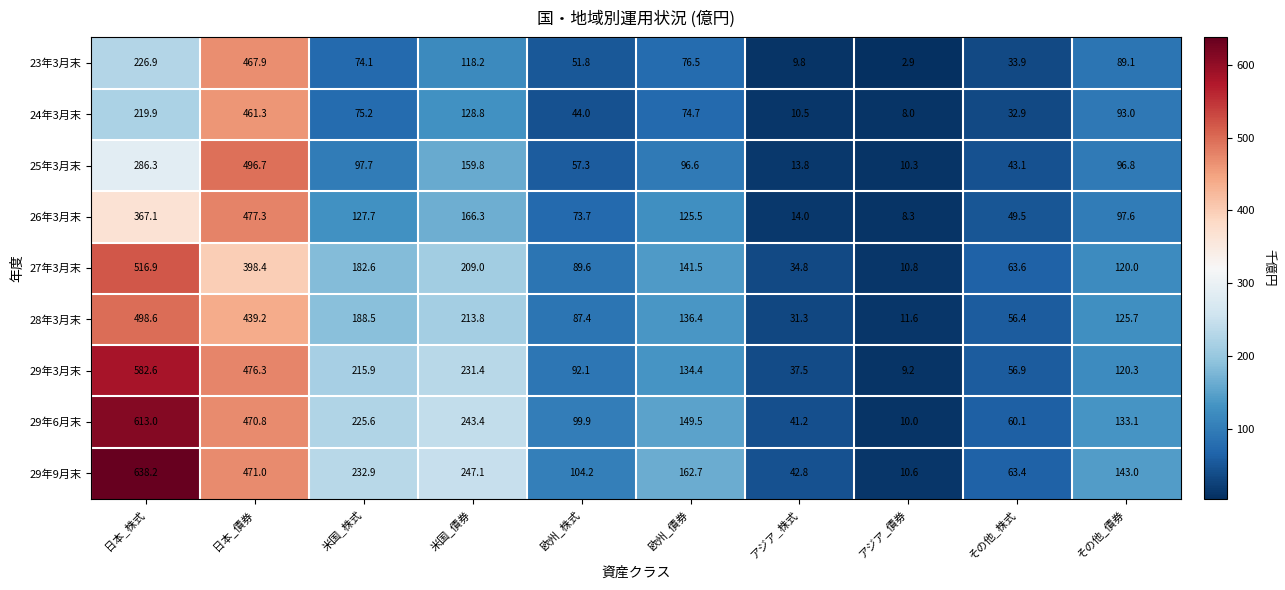

What is the average value of the 27年3月末 series?

176.7